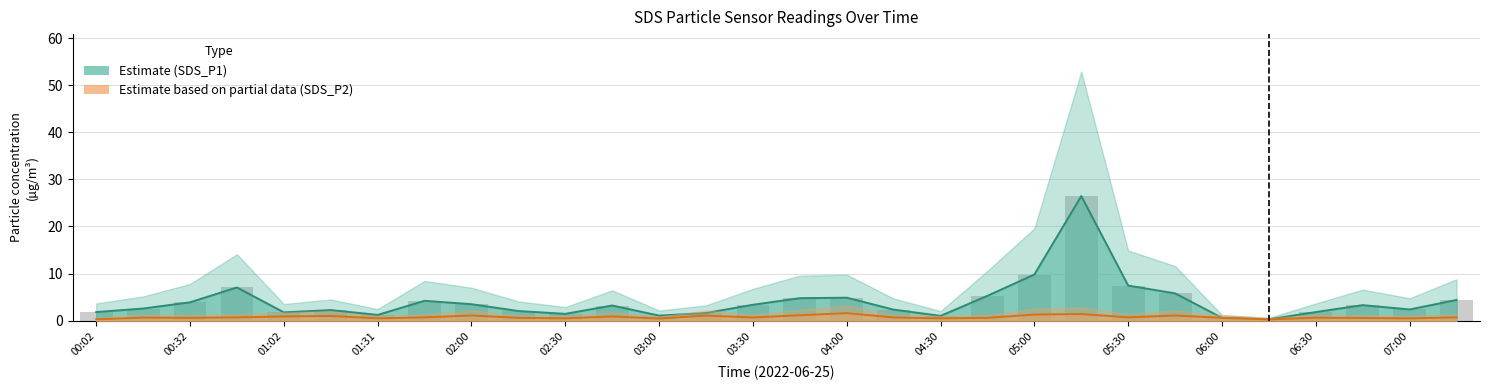

True or false: Estimate based on partial data (SDS_P2) has a value of 0.6 at 04:30.

True